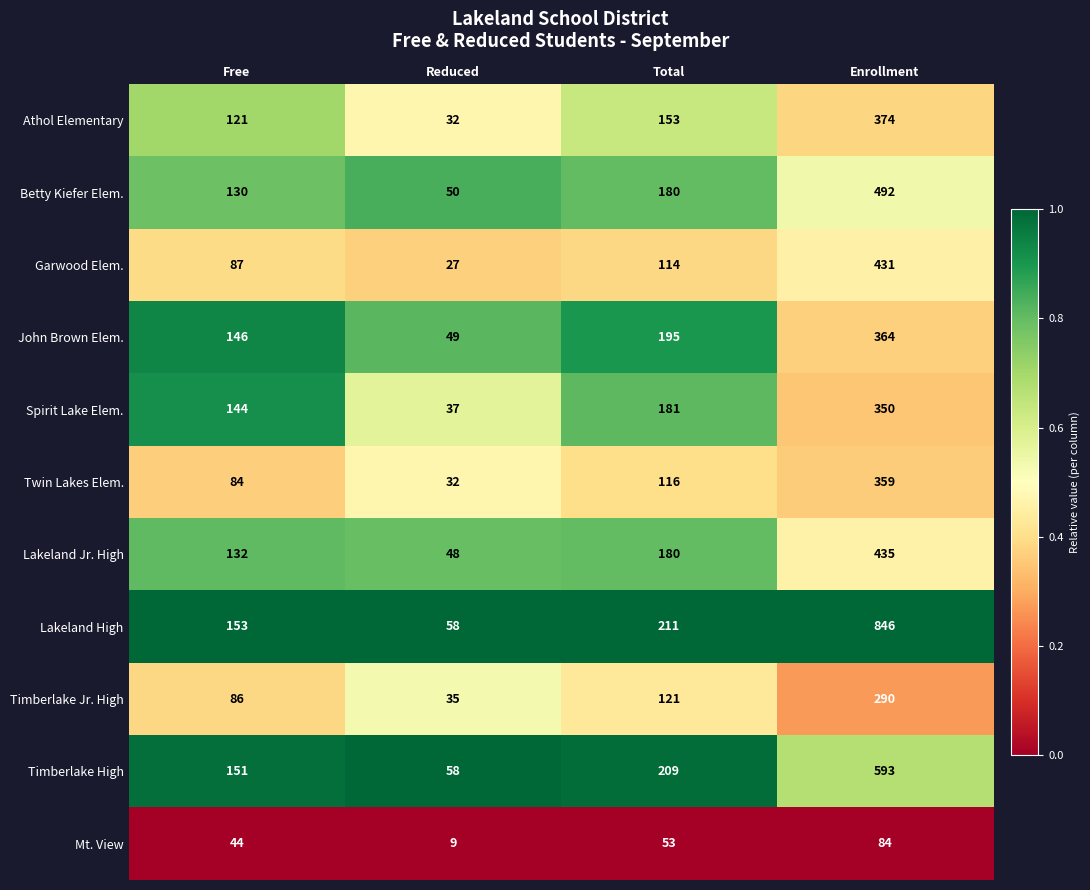

Which category has the highest value across all series?

Enrollment